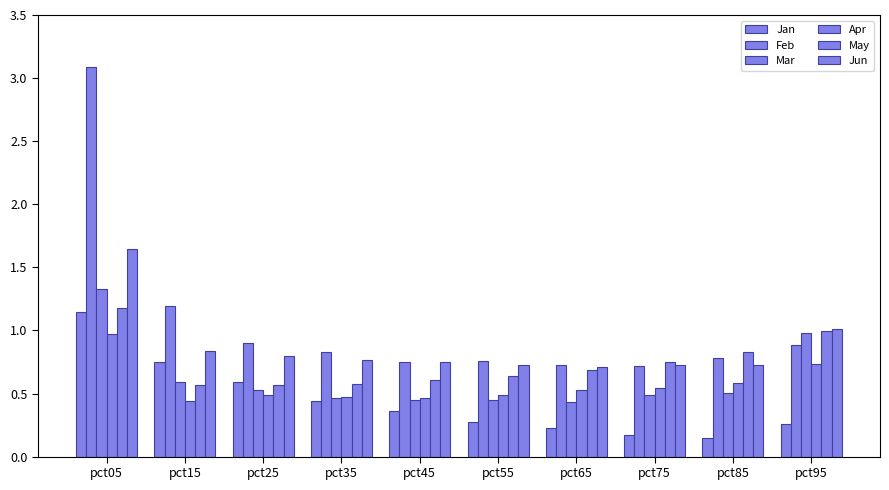

At which category is the sum across all series the highest?

pct05